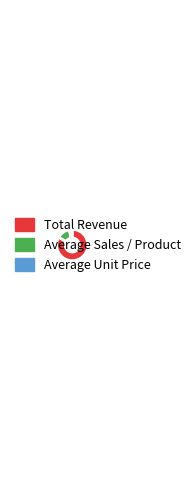

Rank the categories by value from highest to lowest.

Total Revenue, Average Sales / Product, Average Unit Price